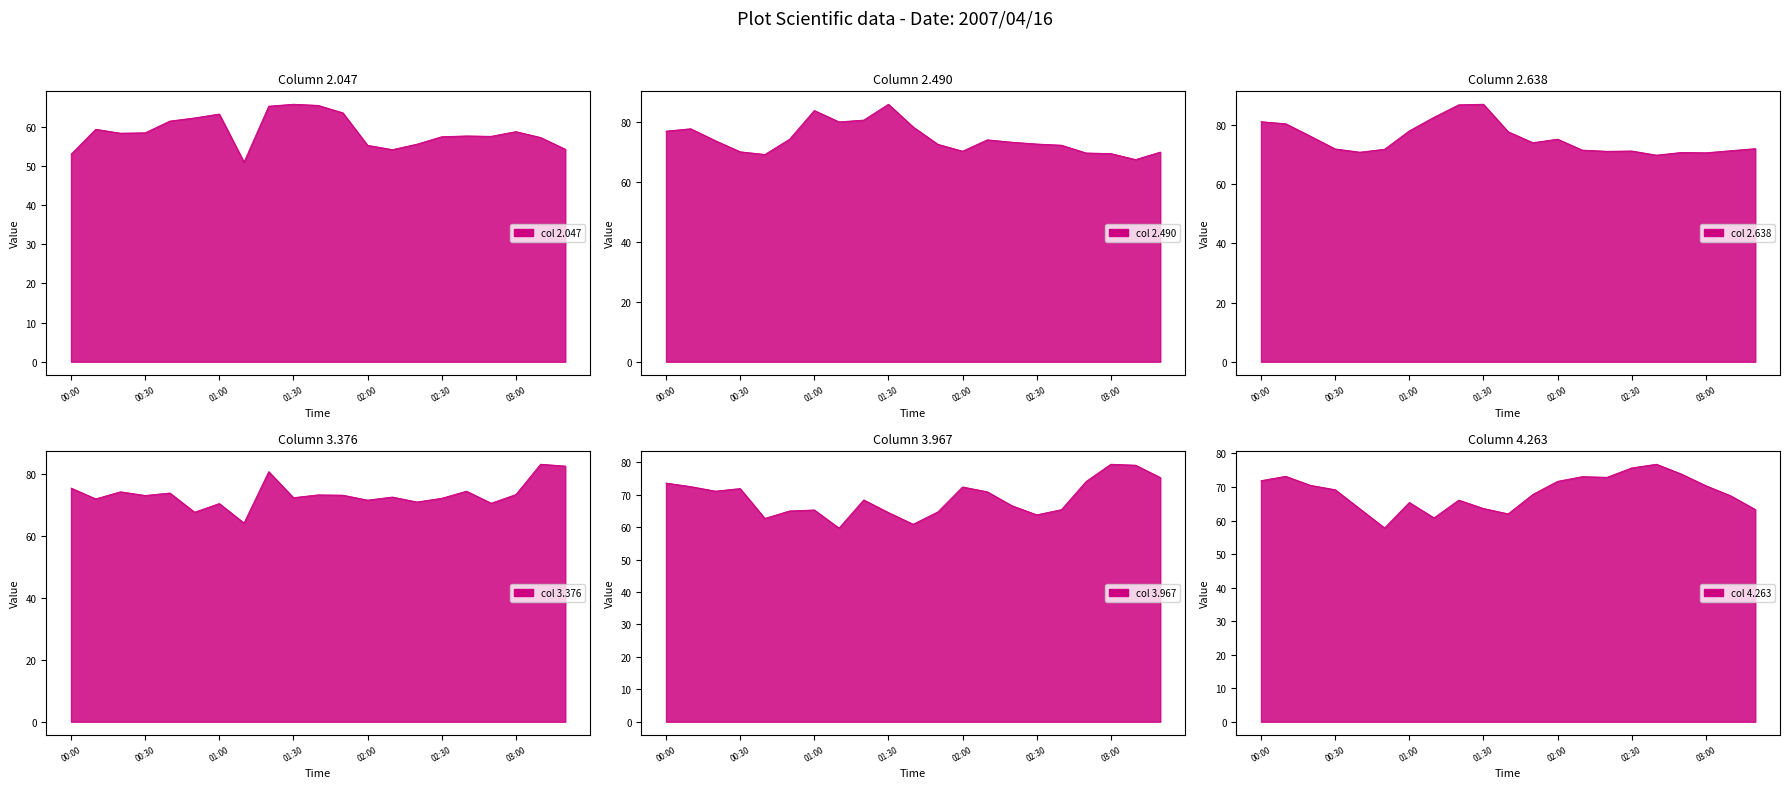

Which category has the lowest value across all series?

2007/04/16 01:10